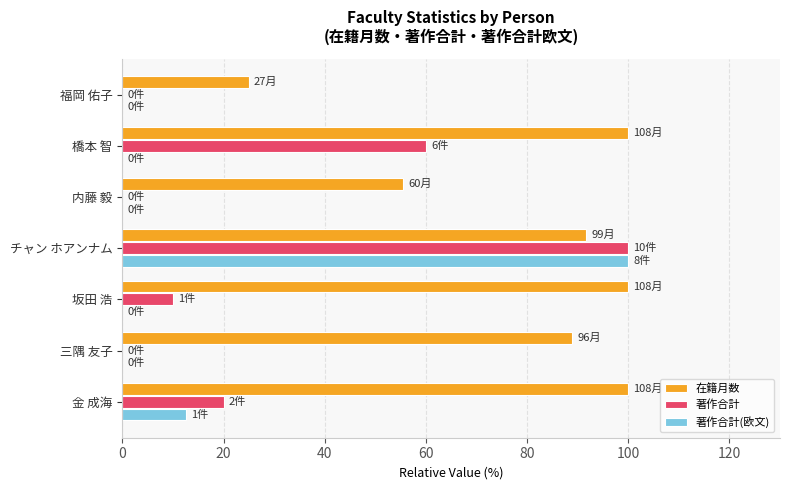

The value of 在籍月数 at 坂田 浩 is 100.0. True or false?

True